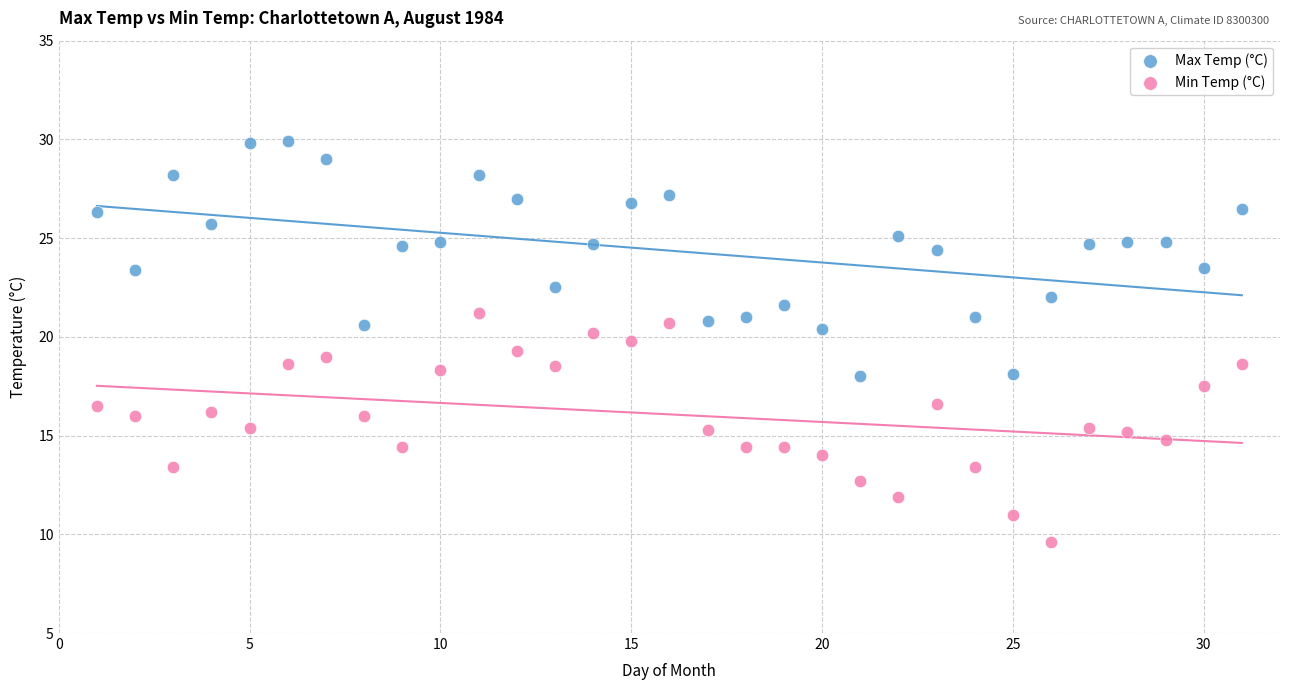

Across all data points, what is the range of Y values (max minus min)?

20.3